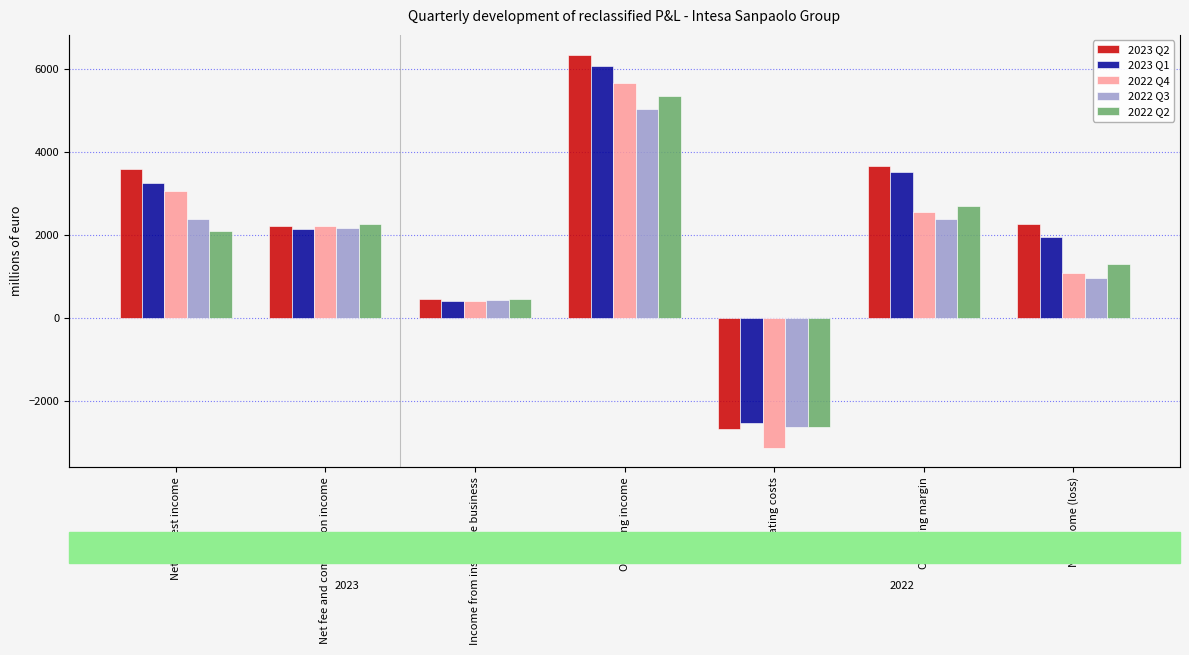

What is the difference between the second highest and second lowest values in the 2022 Q3 series?

1948